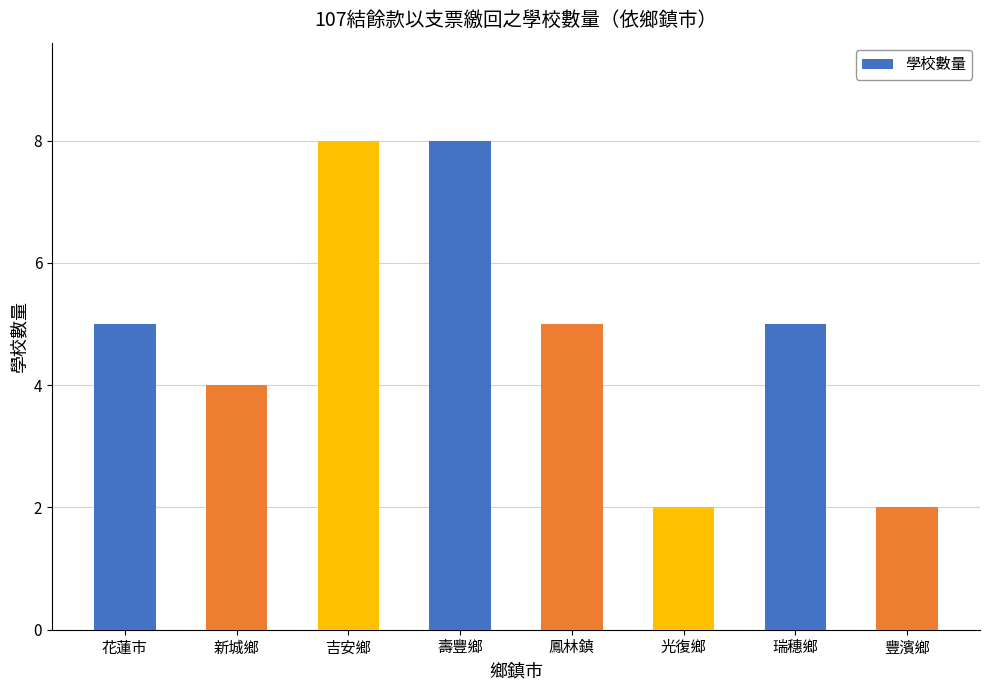

The chart shows a value of 3 at 豐濱鄉. True or false?

False